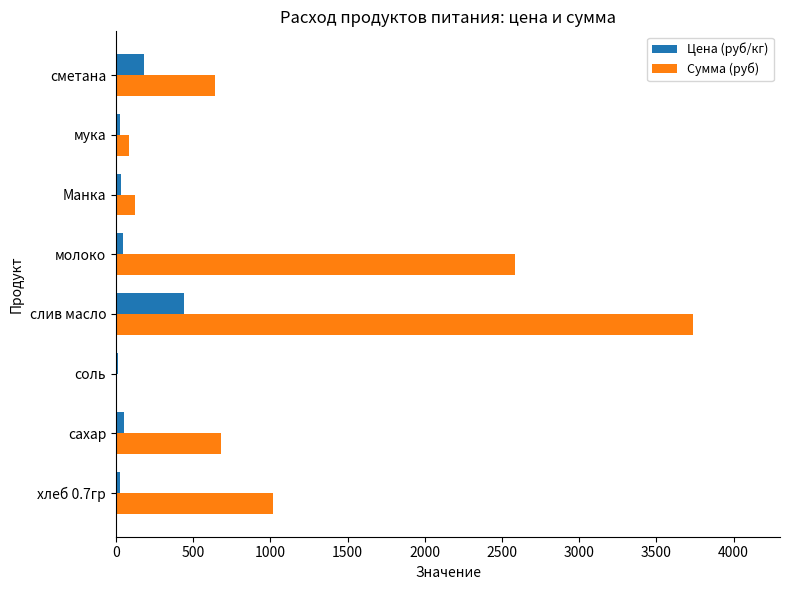

What is the sum of all Сумма (руб) values?

8875.8